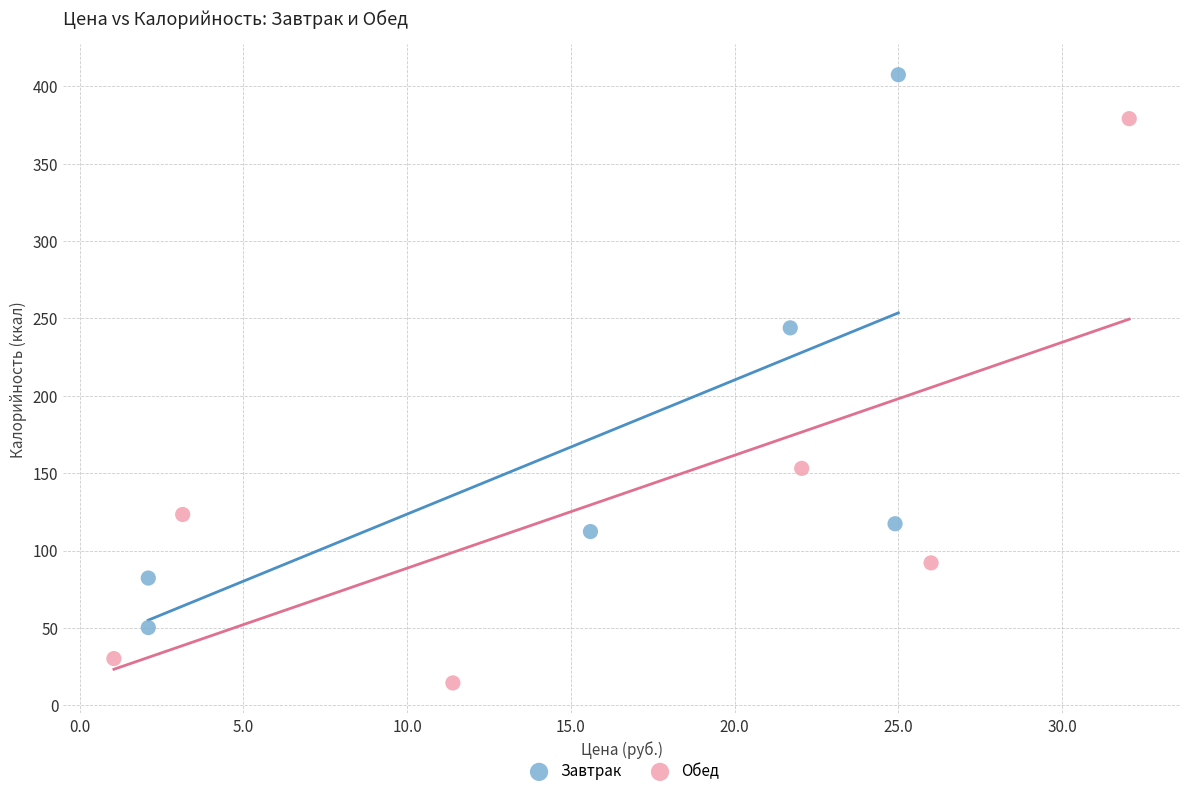

Which series contains the highest Y value?

Завтрак